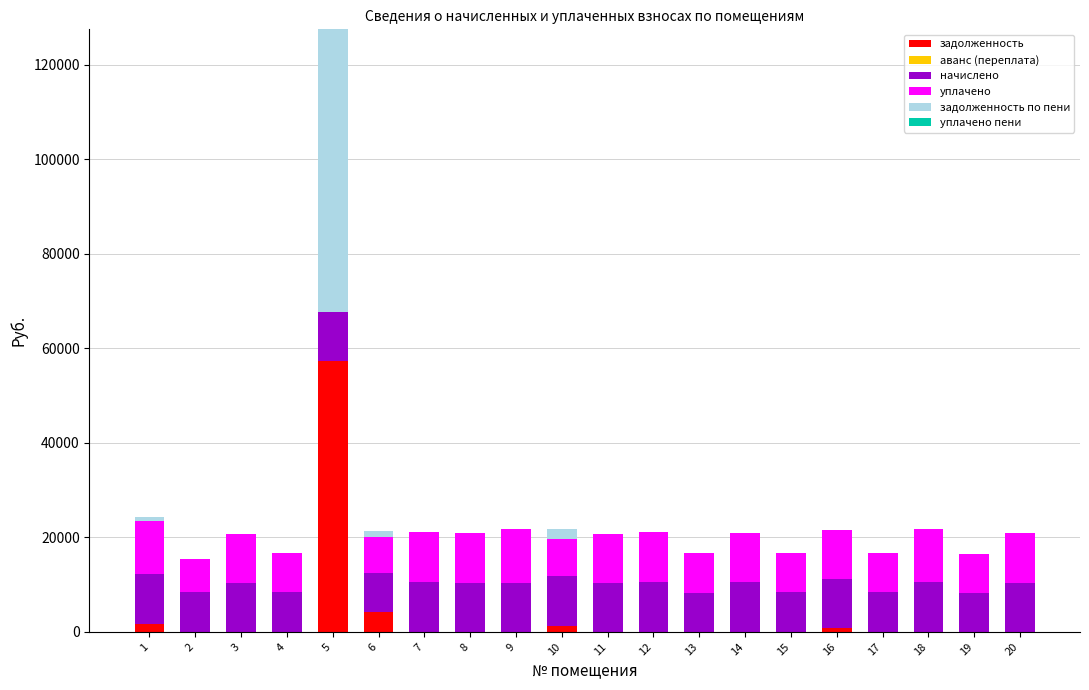

At which category is the sum across all series the highest?

5